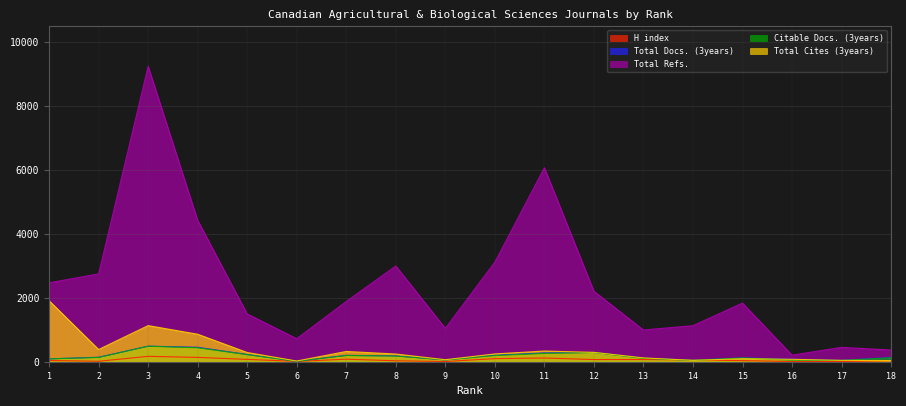

Count the number of categories in the chart.

18